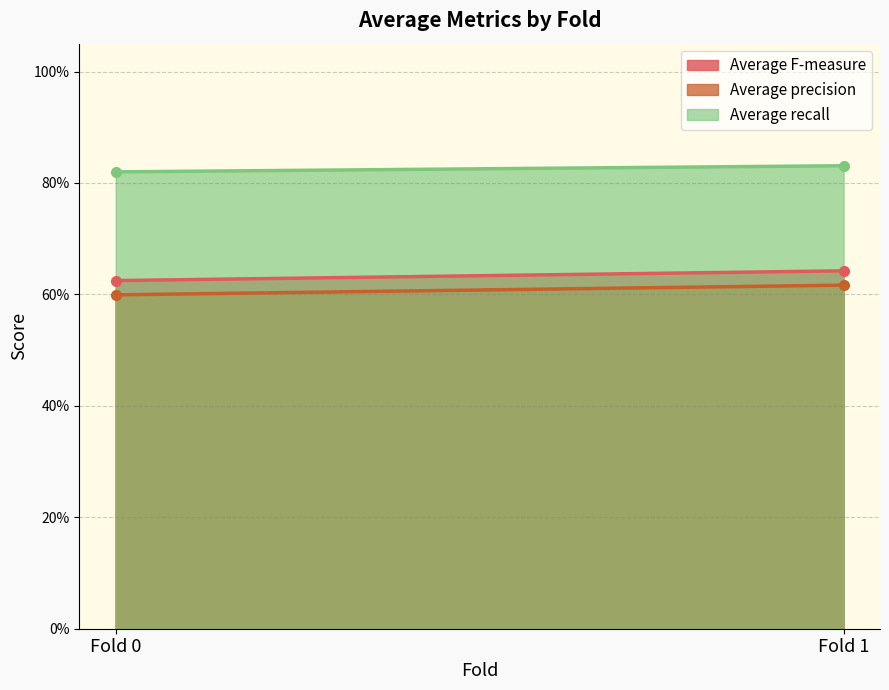

What is the value of the Average precision point at the 1st from the left?

0.6